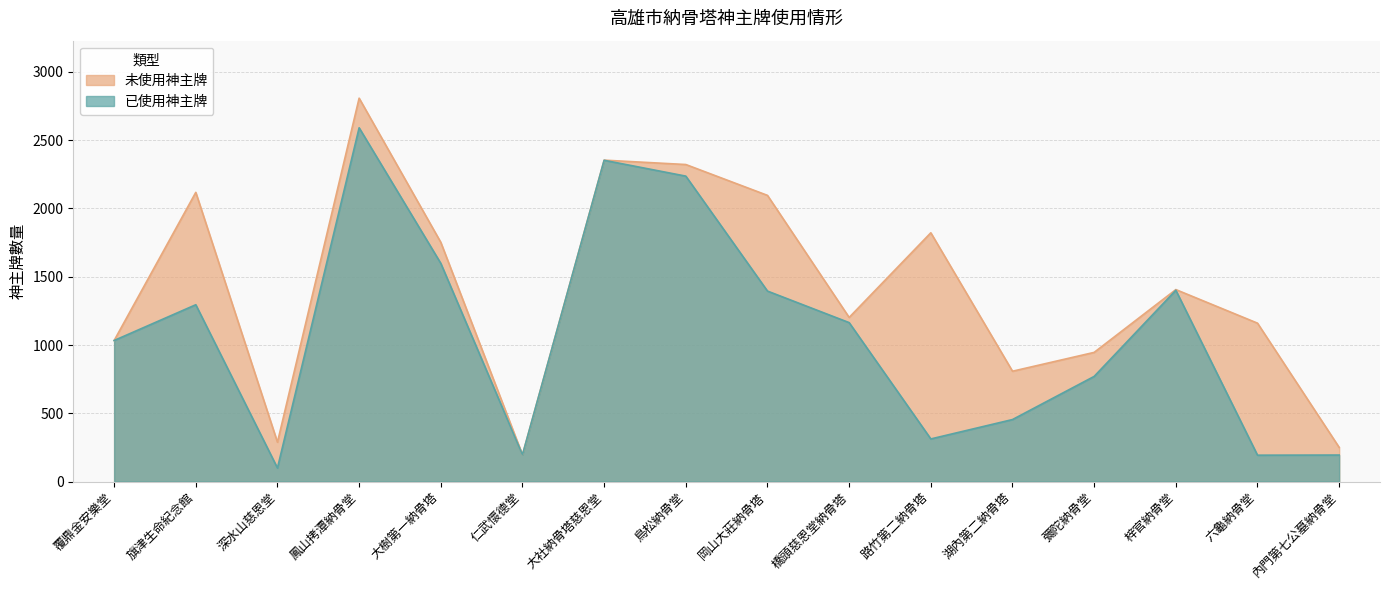

Does the chart have visible grid lines?

Yes